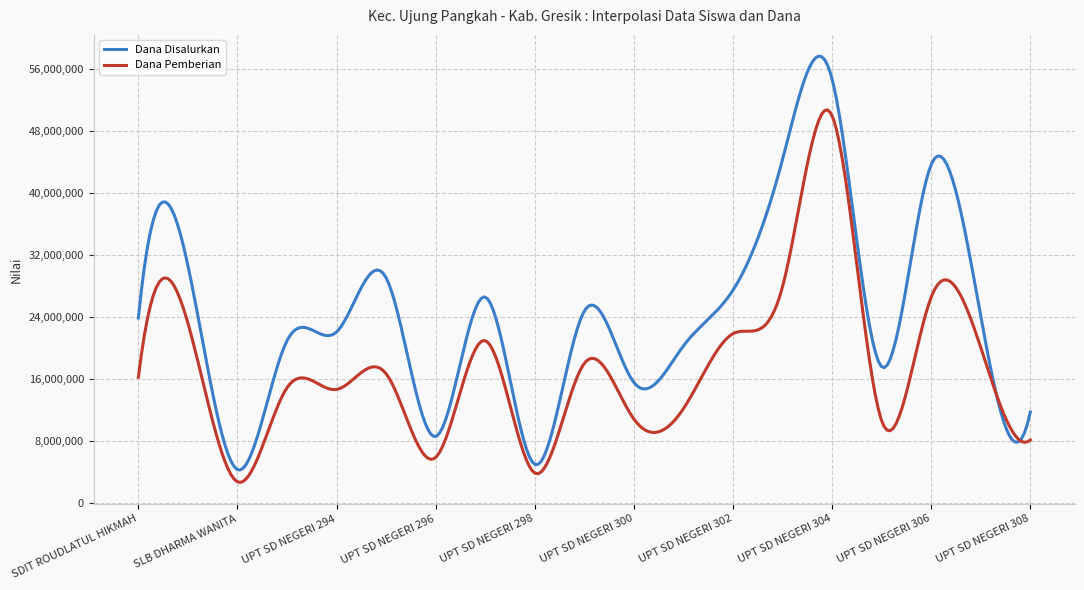

What is the lowest value of the Dana Pemberian series?

2629401.1